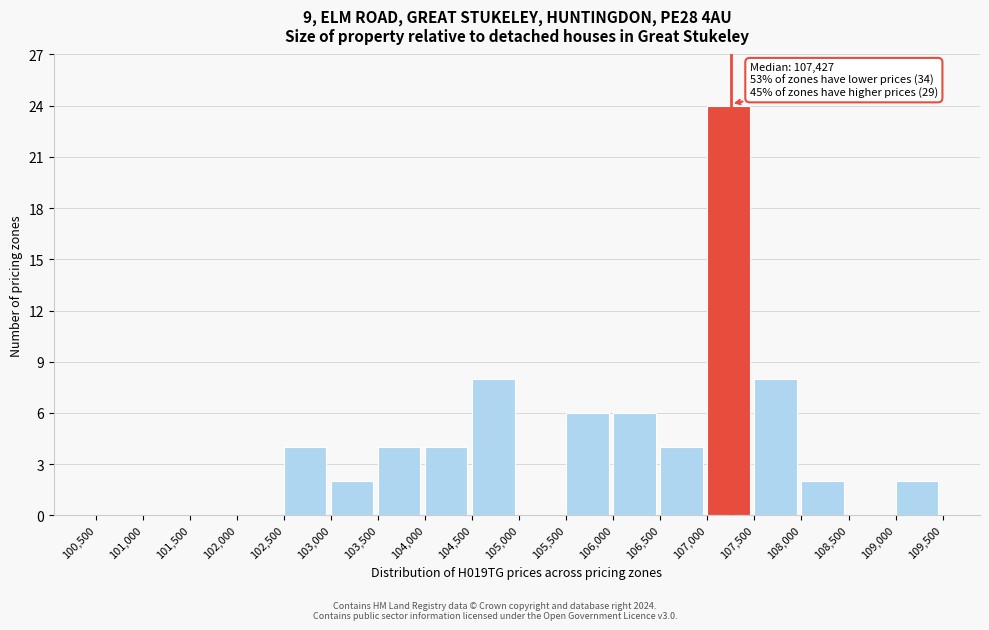

Which range on the x-axis has the tallest bar?

107,000 to 107,500